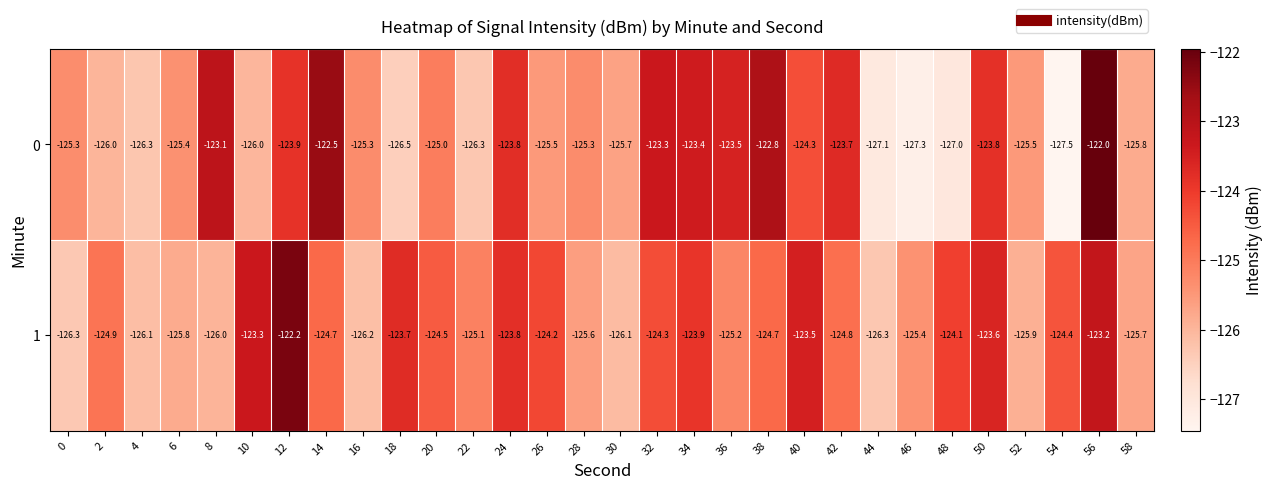

What is the spread (max minus min) of values at 8?

2.9